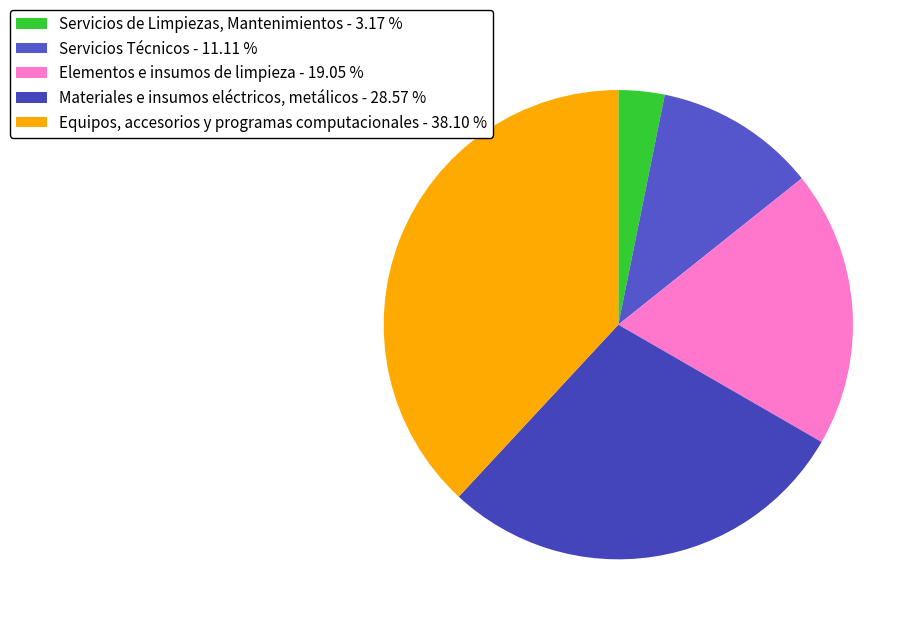

Is it true that Equipos, accesorios y programas computacionales is 32% of the pie?

False